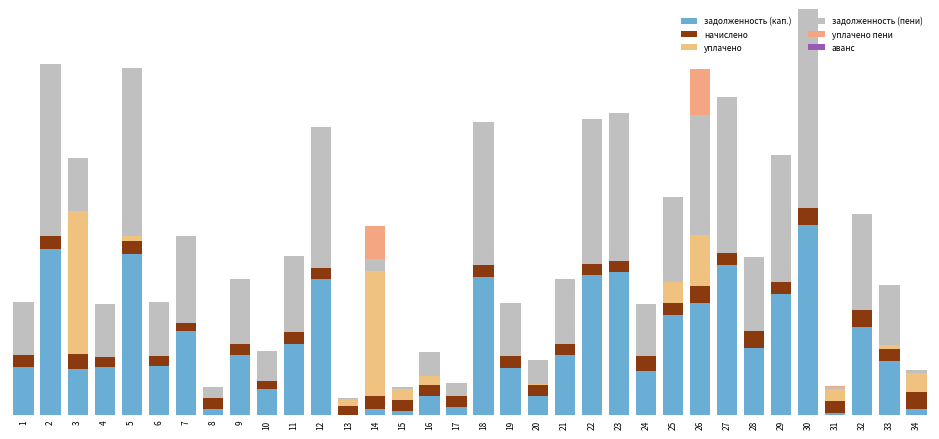

True or false: задолженность (пени) has a value of 11096.5 at 19.

False